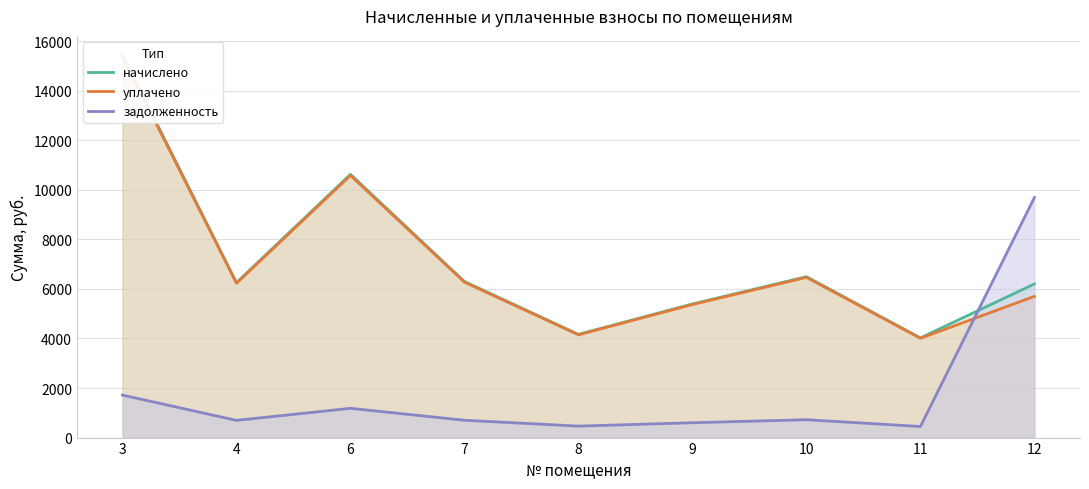

Where is задолженность nearest to the value 5068?

3